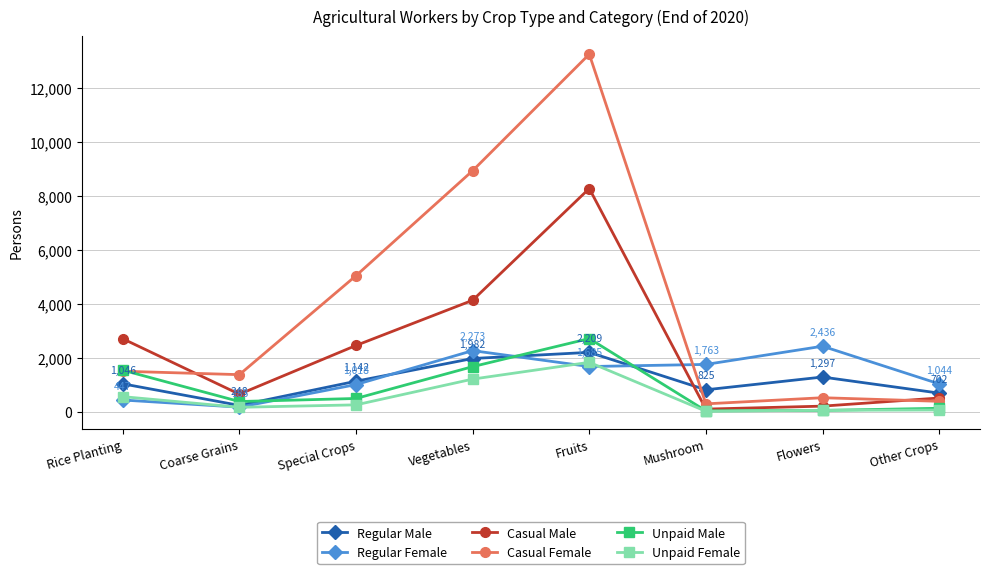

What is the value of the Casual Male point at the 8th from the left?

522